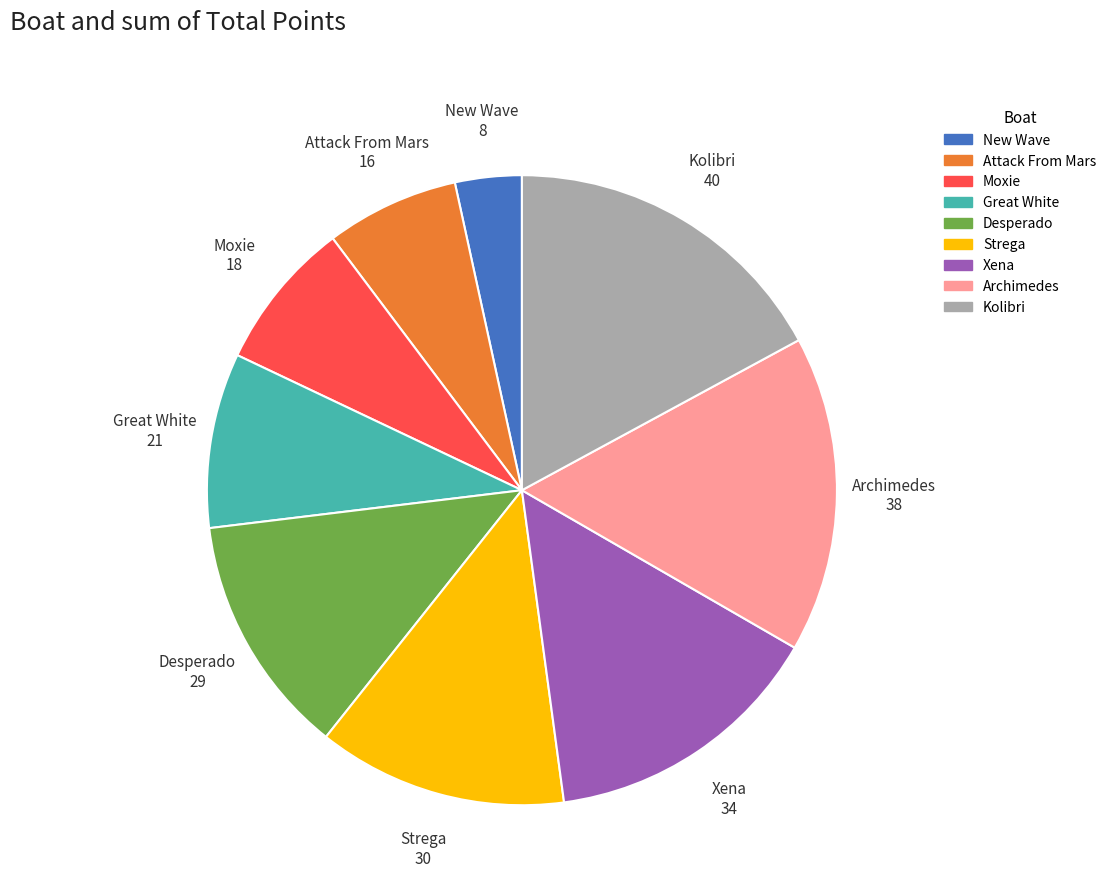

Approximately how many times larger is the value at Kolibri compared to Moxie?

2.2